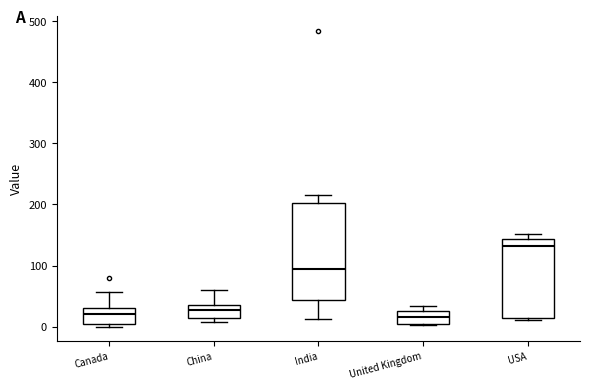

Comparing the boxes themselves (not the whiskers), which one is the tallest?

India